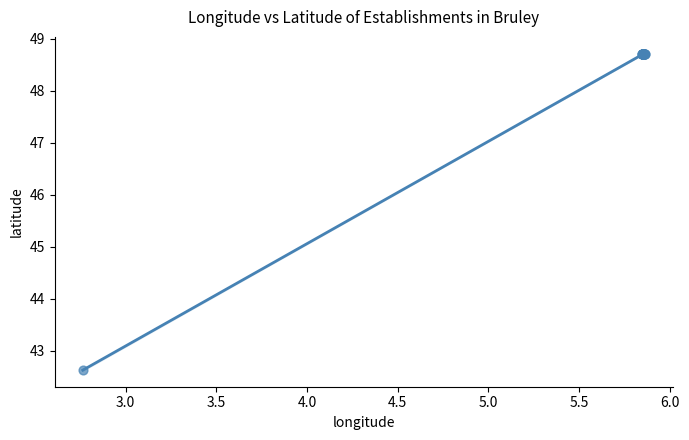

What Y value in the scatter plot is closest to 45?

42.6